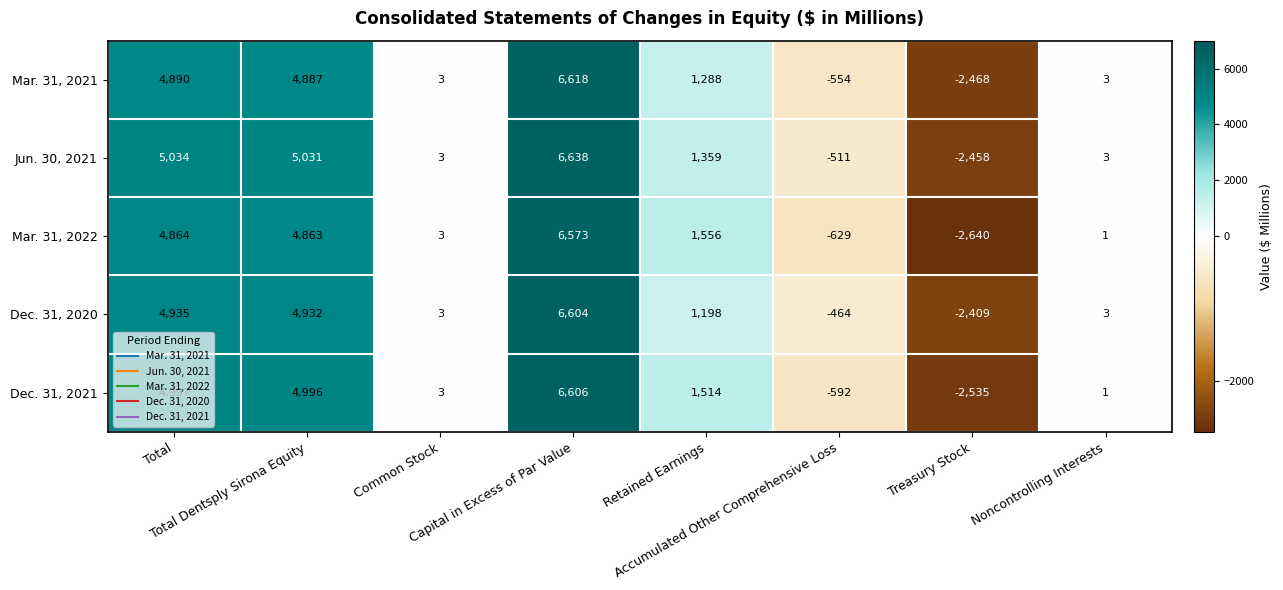

Which series has the widest spread of values?

Mar. 31, 2022